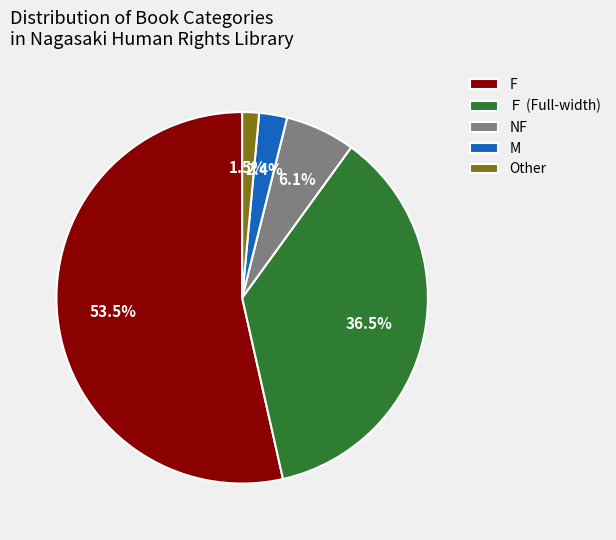

Is there a majority slice in this chart?

Yes